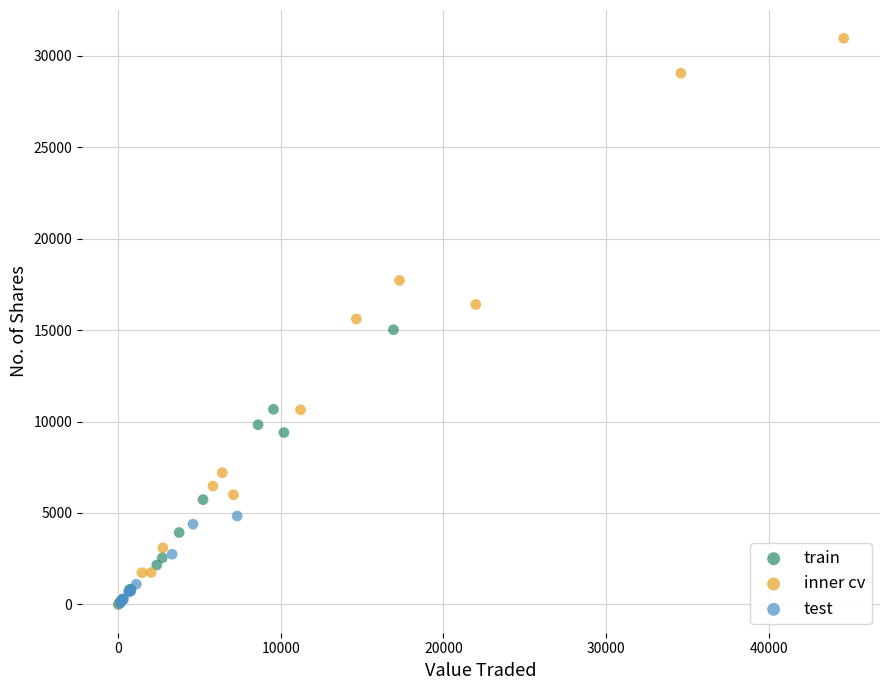

Which series reaches the maximum Y coordinate?

inner cv